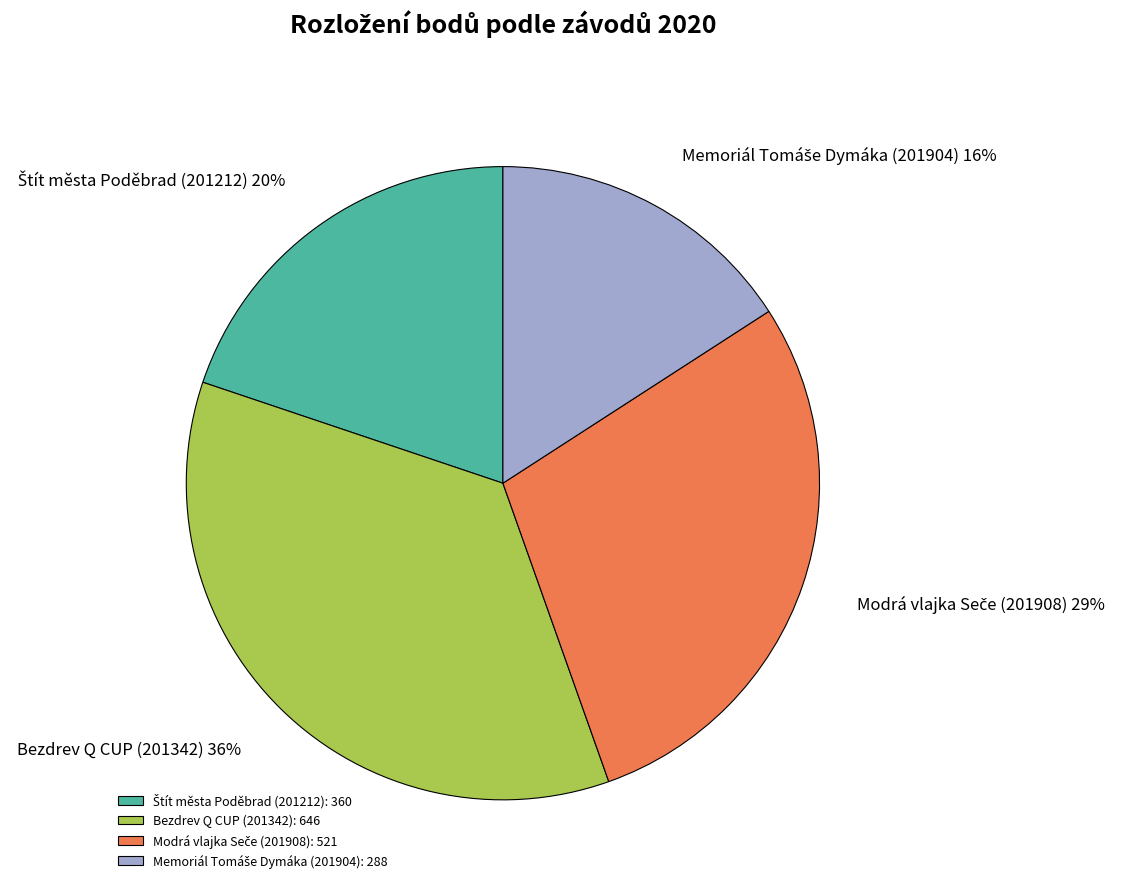

Is there a majority slice in this chart?

No